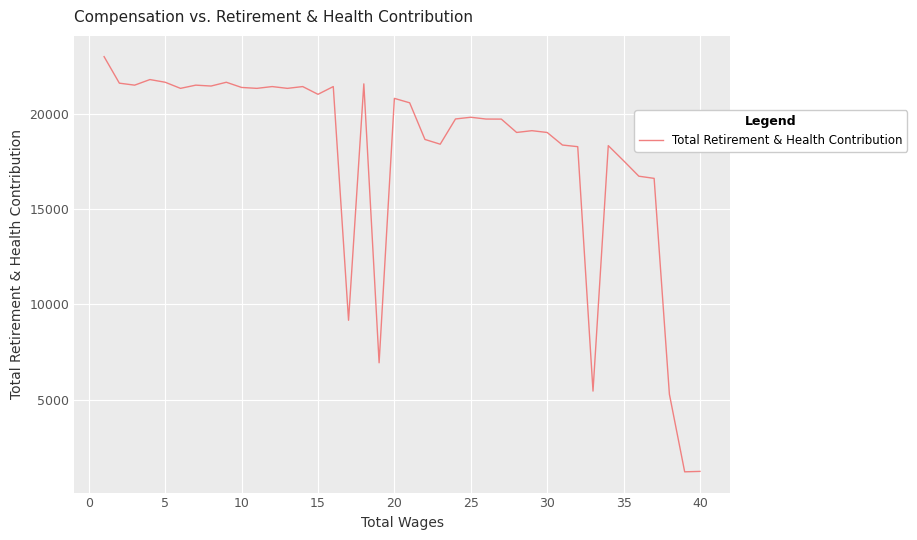

What is the minimum value shown in the chart?

1198